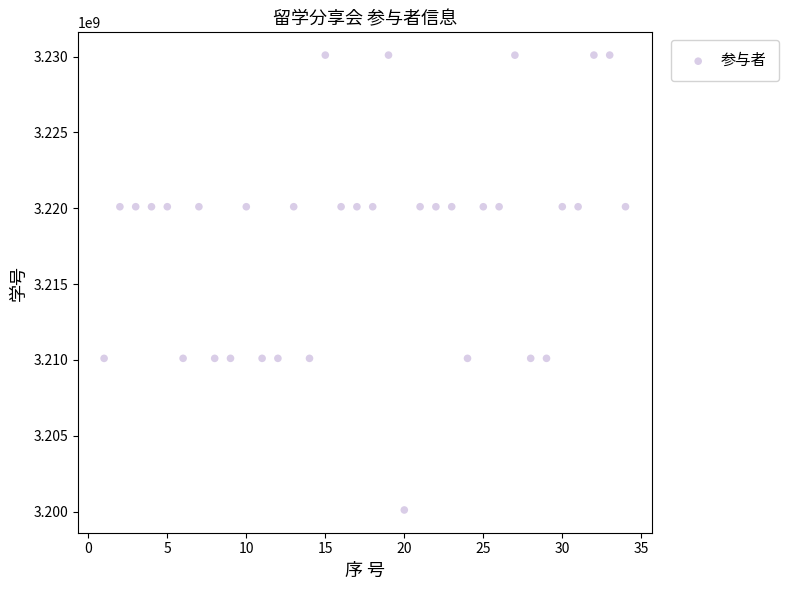

What is the range of X values (max minus min)?

33